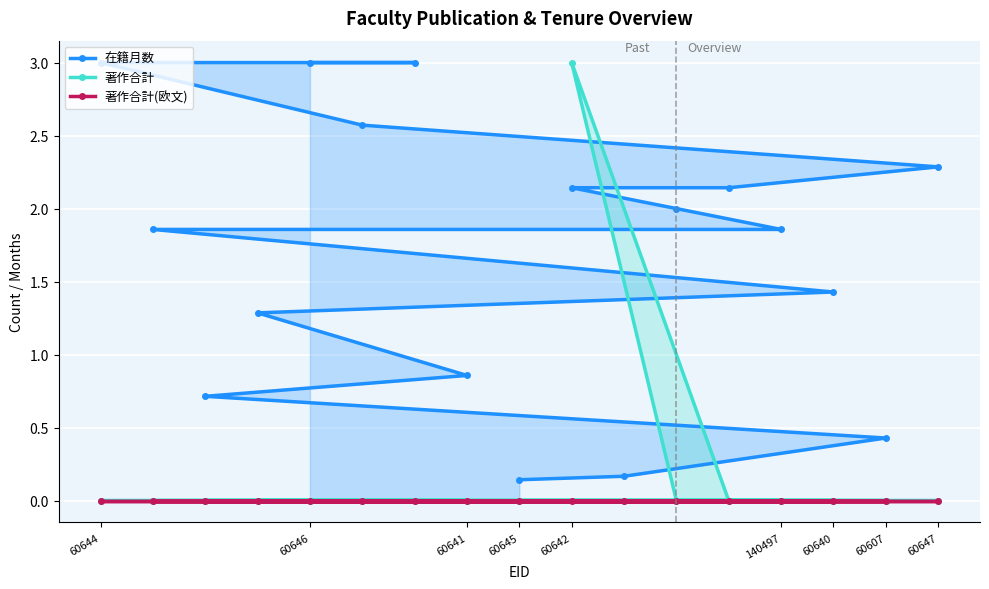

How many times do 著作合計 and 在籍月数 cross each other?

2